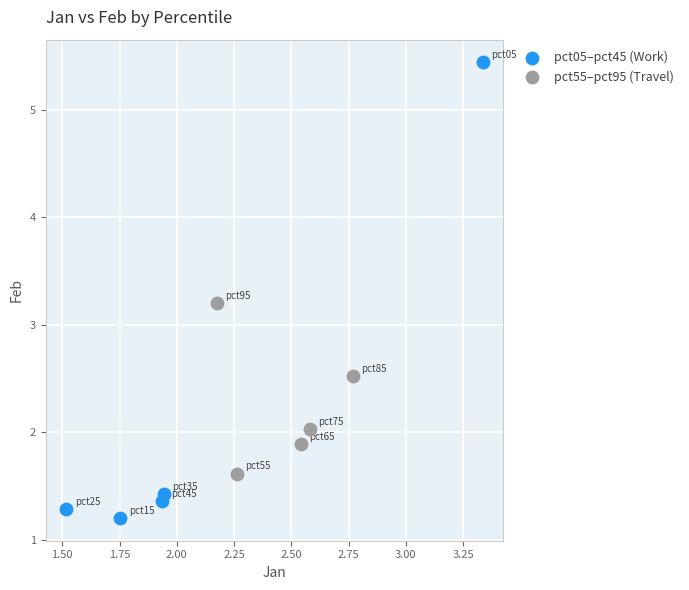

Which series reaches the maximum Y coordinate?

pct05–pct45 (Work)